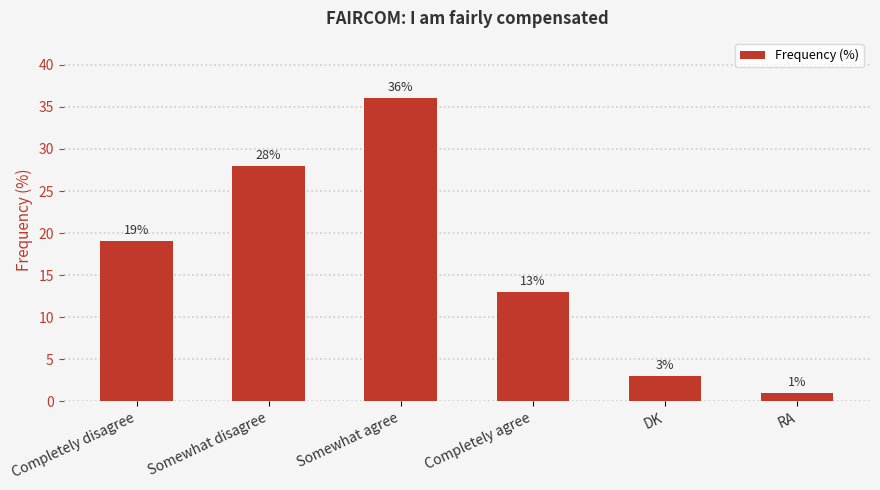

Which category has the highest value across all series?

Somewhat agree